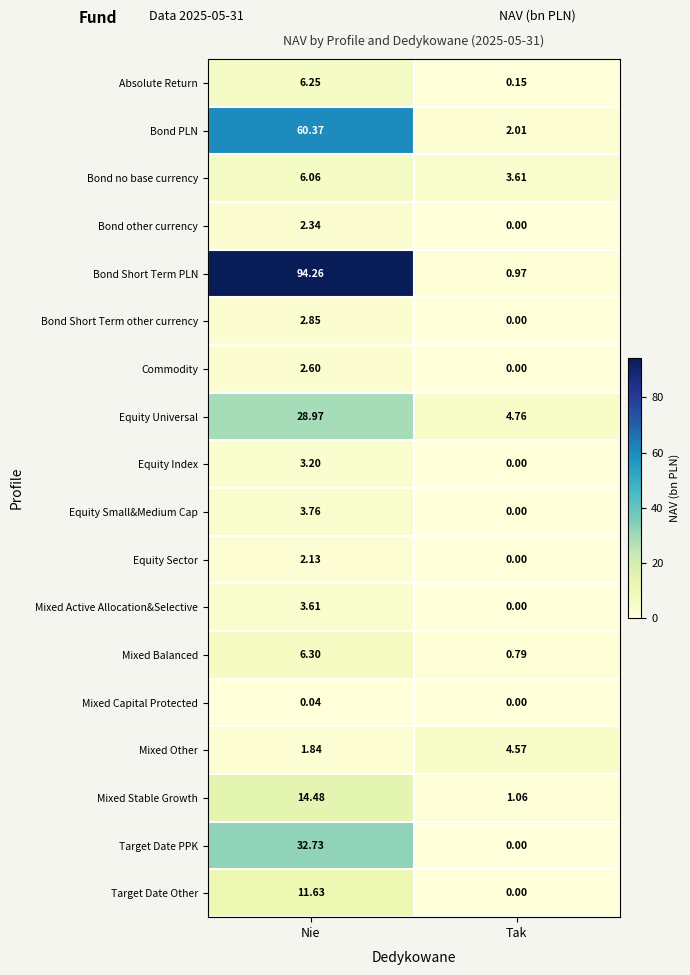

At which category is the sum across all series the highest?

Nie